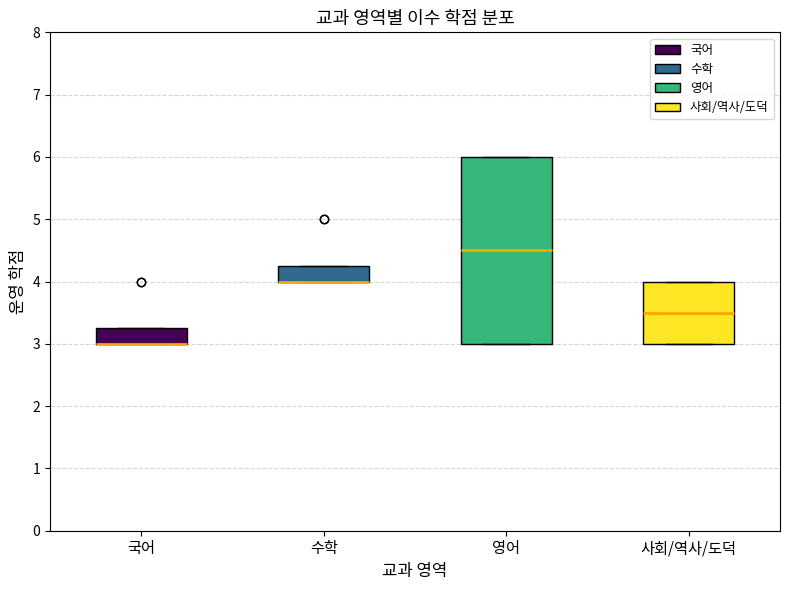

Which box is the tallest, from its lower edge to its upper edge?

영어